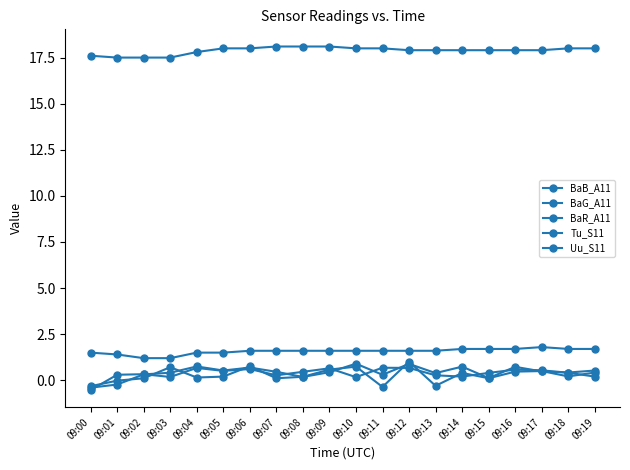

Does the chart have visible grid lines?

No